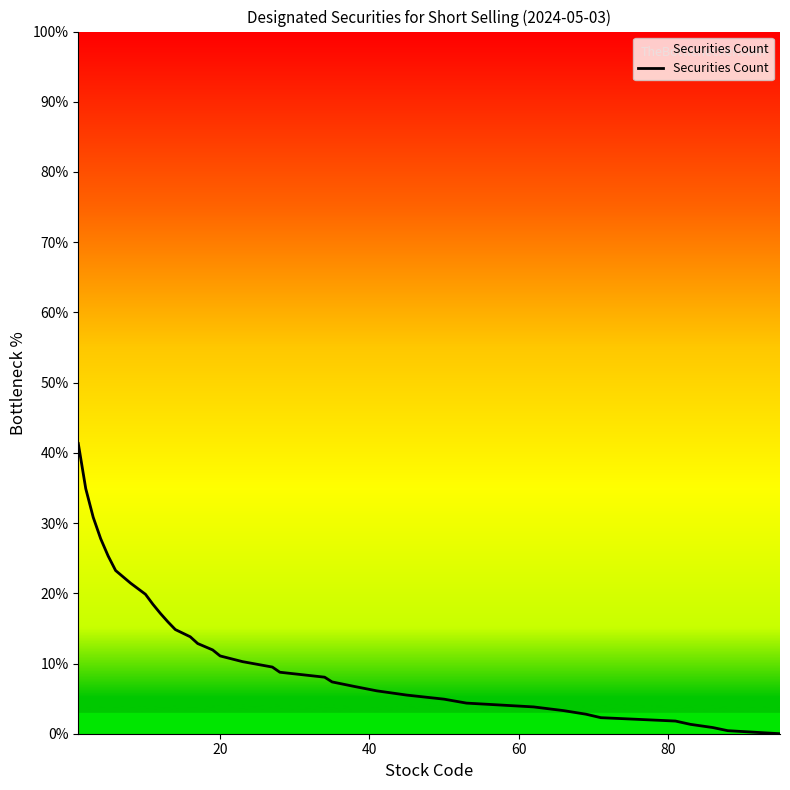

What is the difference between the maximum and minimum values?

41.3